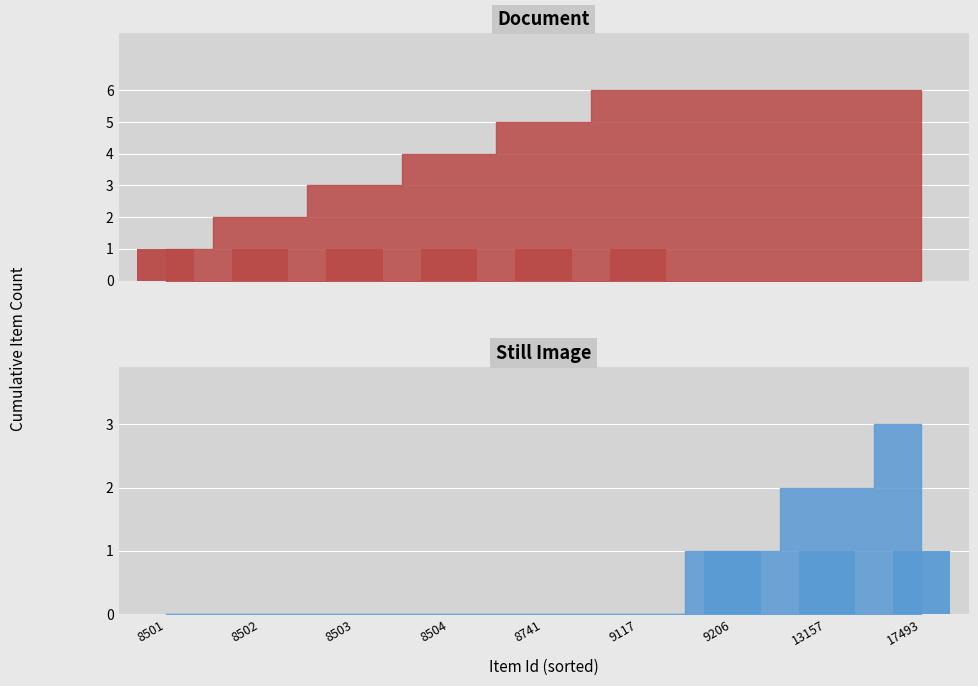

At which category does the chart reach its minimum across all series?

9206